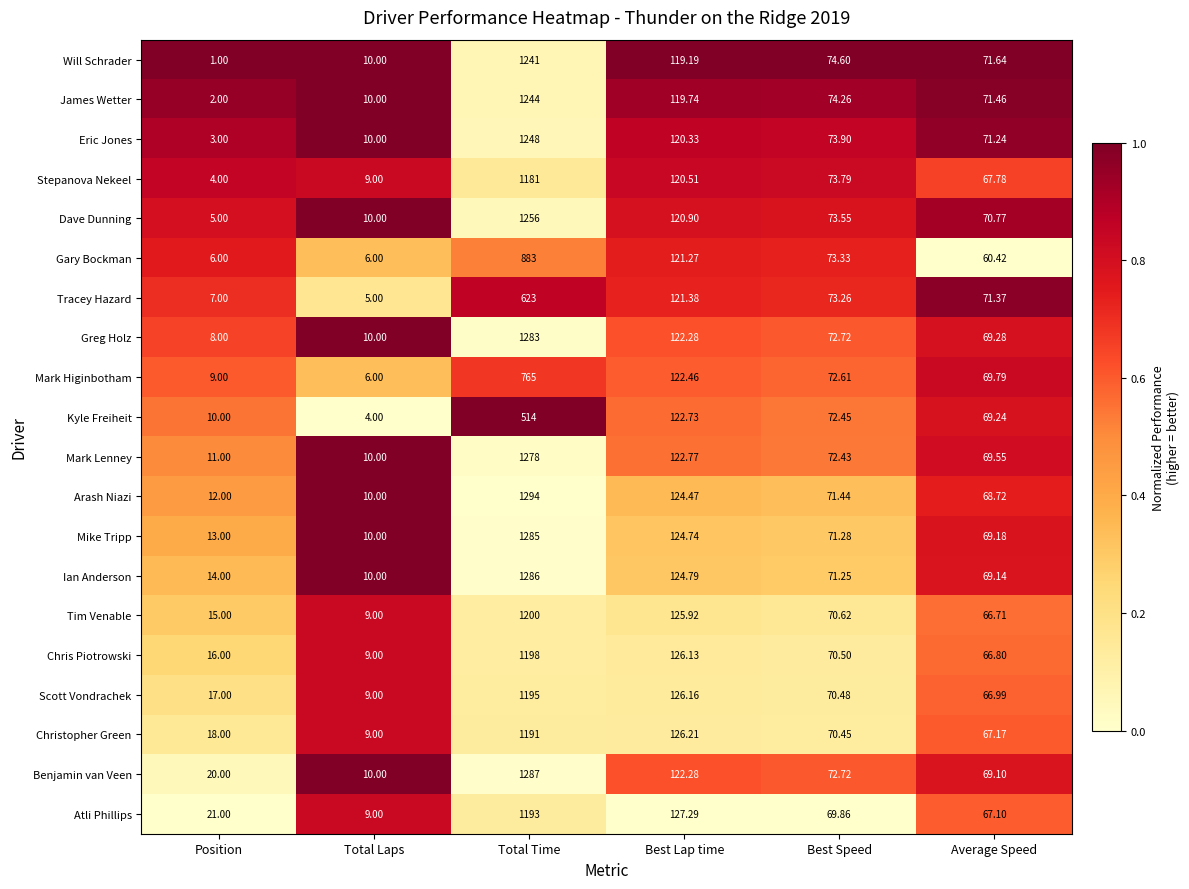

Which label corresponds to the largest value in the chart?

Total Time